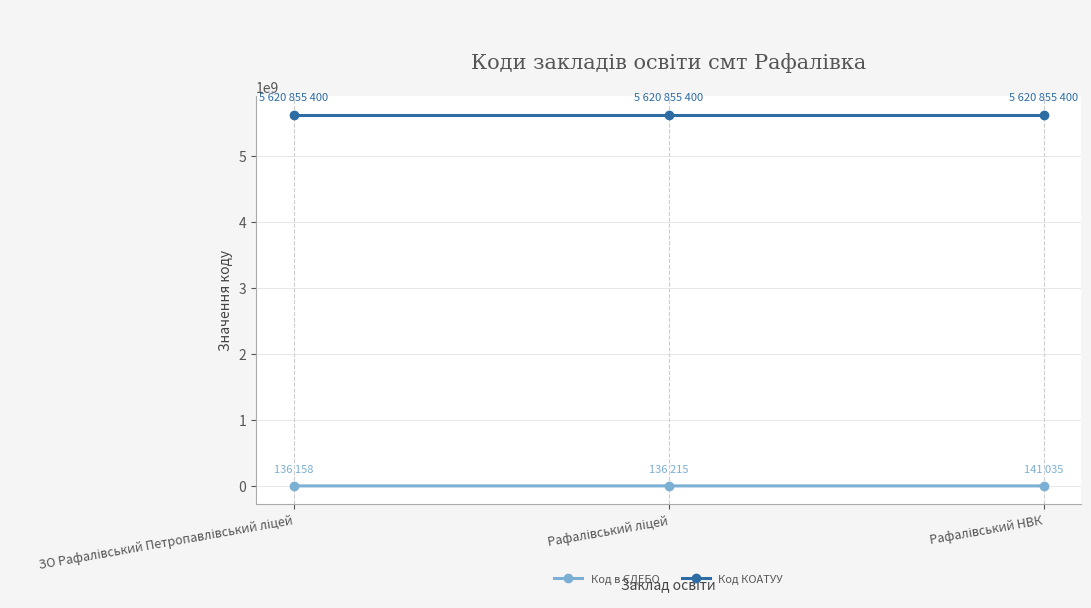

How many lines are shown in the chart?

2